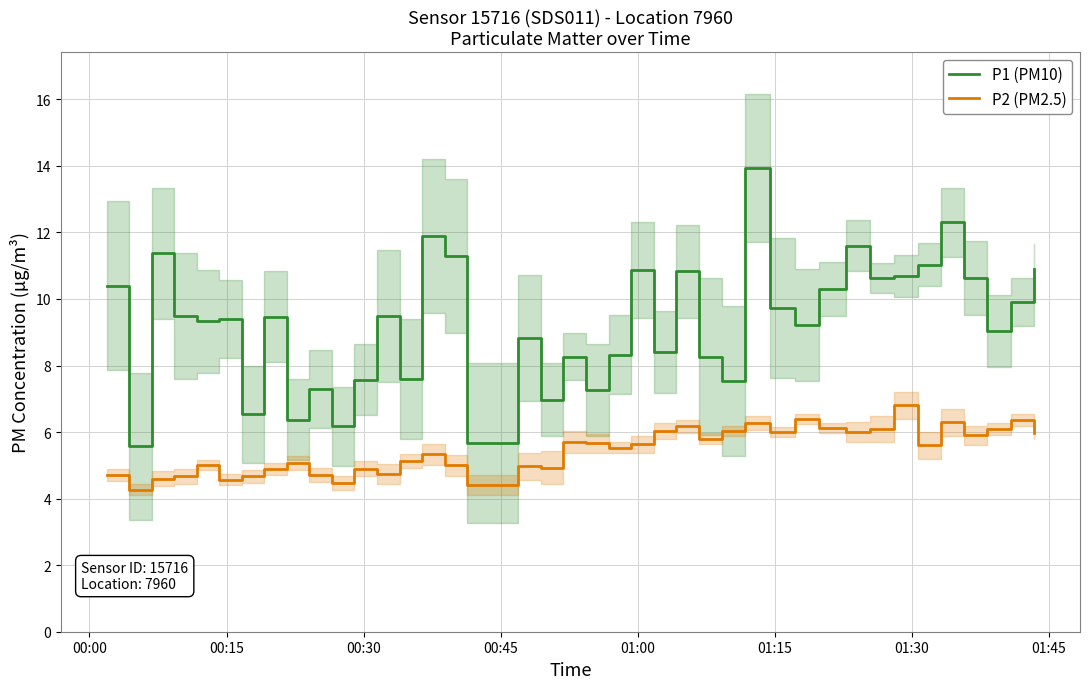

Is this an area chart (filled region under the line)?

No